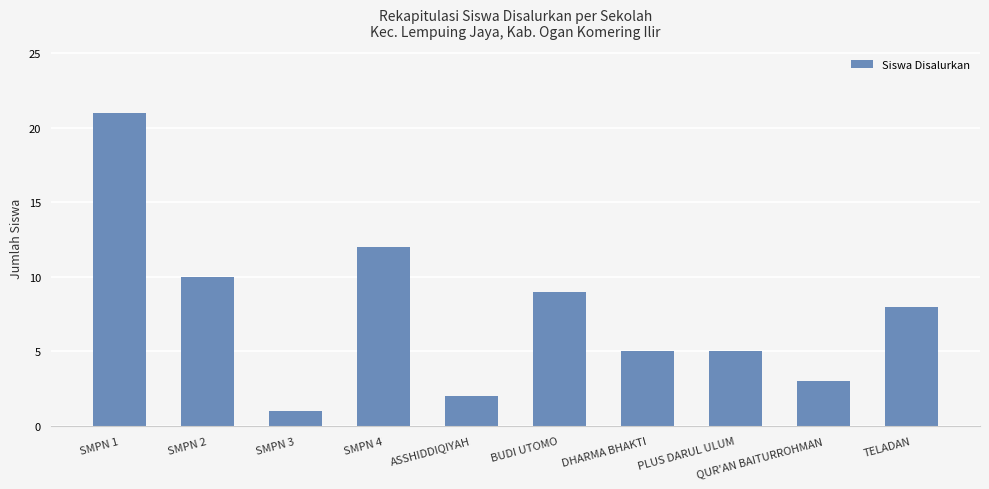

Reading left to right, transcribe all the data shown in this chart.

SMPN 1=21	SMPN 2=10	SMPN 3=1	SMPN 4=12	ASSHIDDIQIYAH=2	BUDI UTOMO=9	DHARMA BHAKTI=5	PLUS DARUL ULUM=5	QUR'AN BAITURROHMAN=3	TELADAN=8